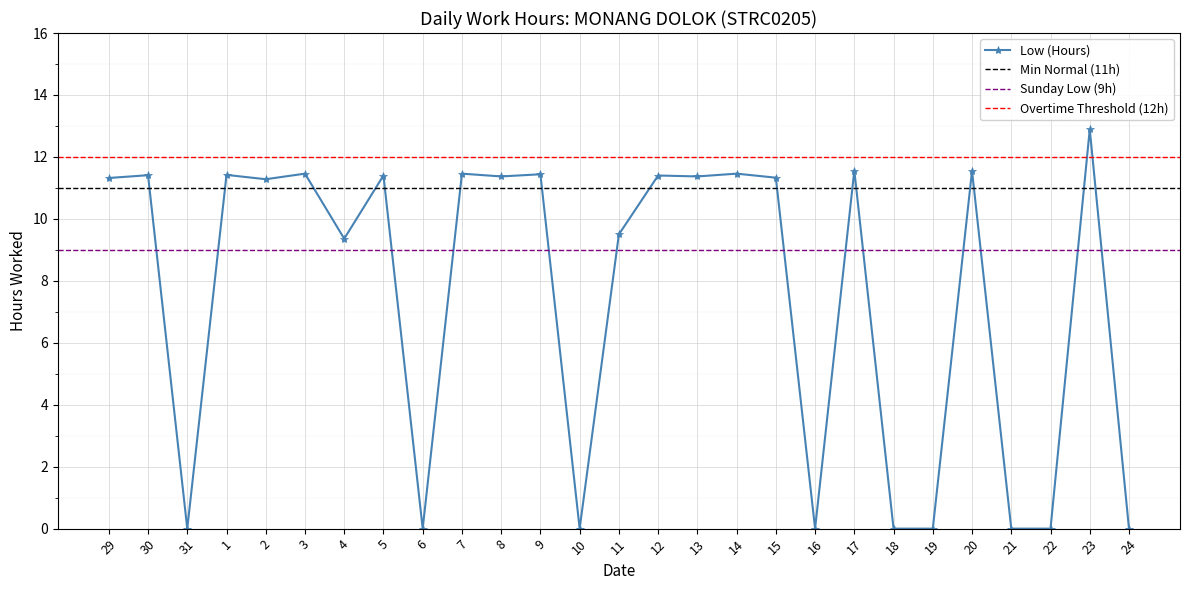

Count the number of values greater than 11.

16